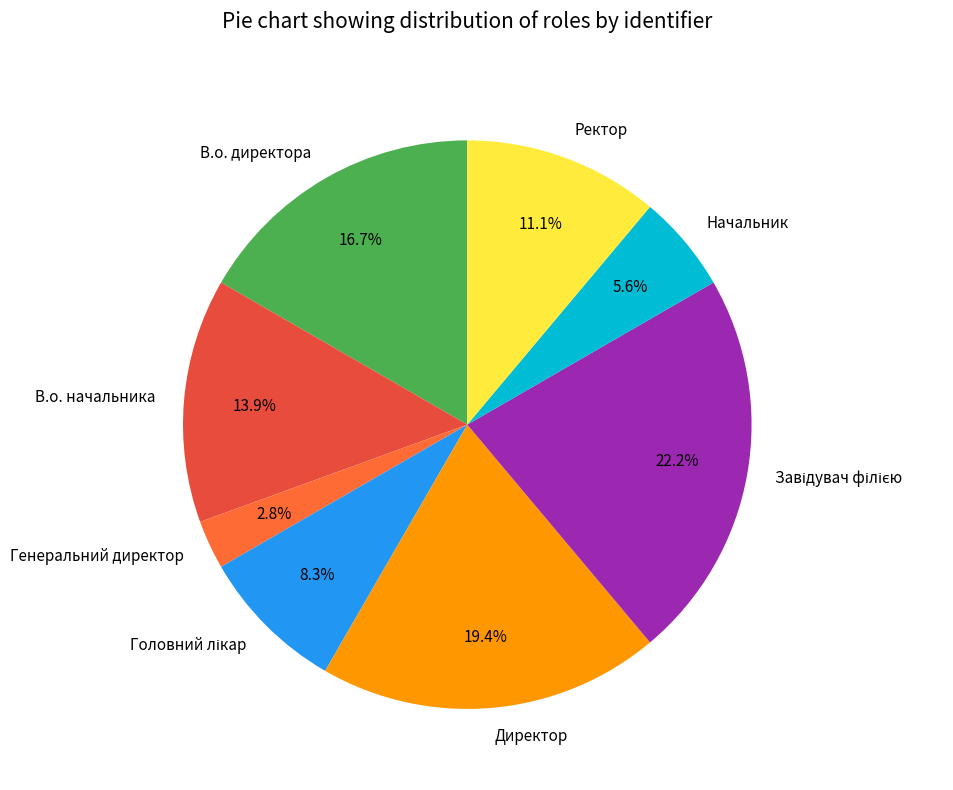

True or false: В.о. начальника accounts for 14% of the total.

True